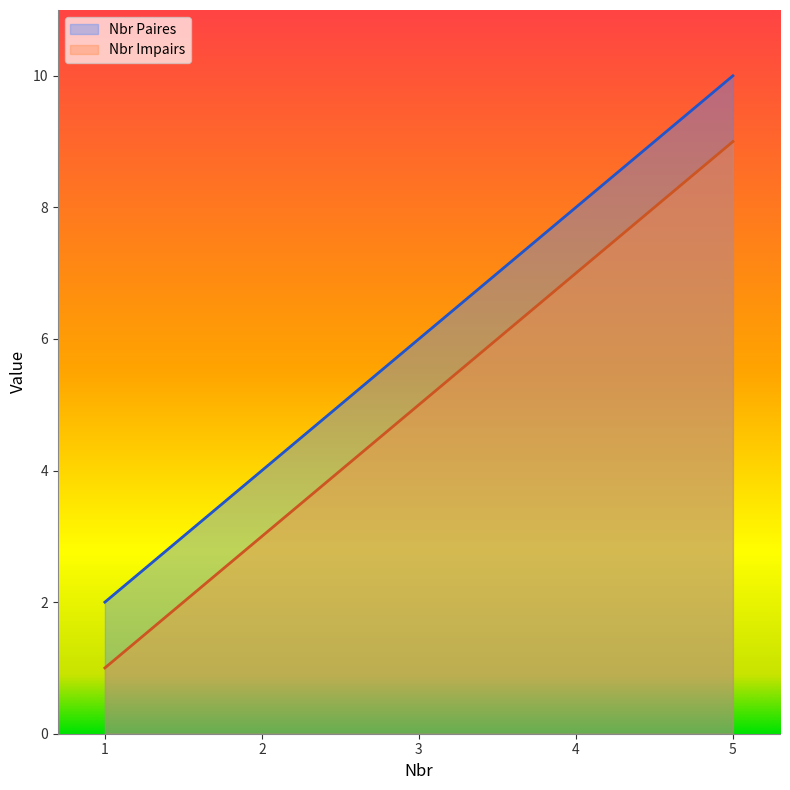

Rank the series at 1 from lowest to highest value.

Nbr Impairs, Nbr Paires